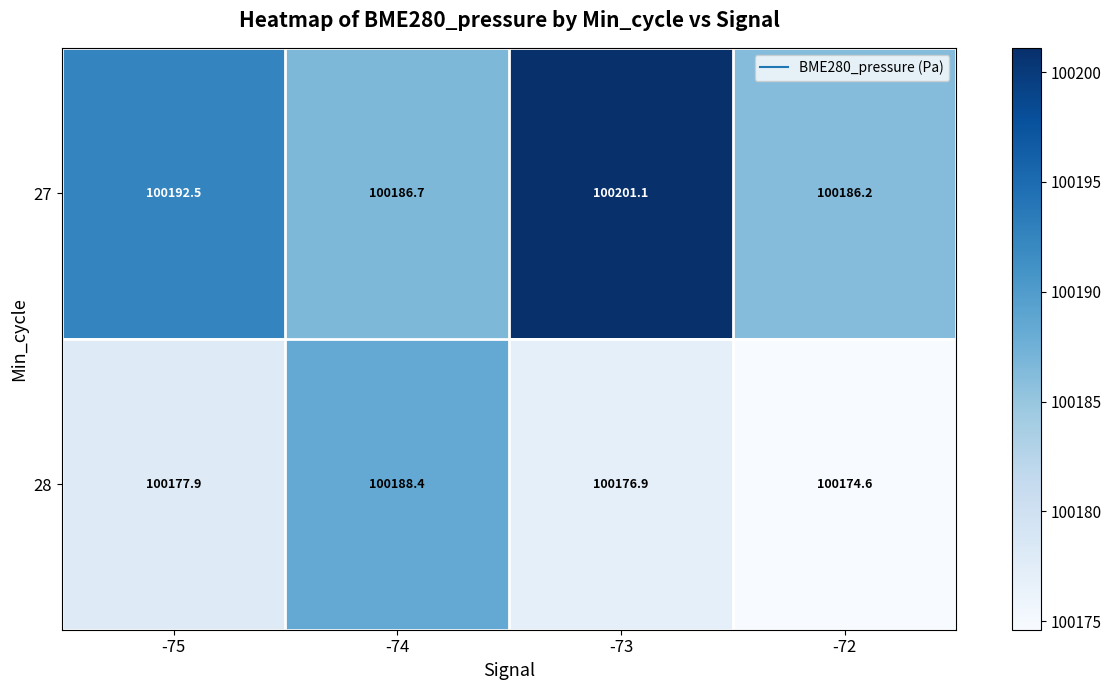

List the series in order of their peak value, highest first.

27, 28